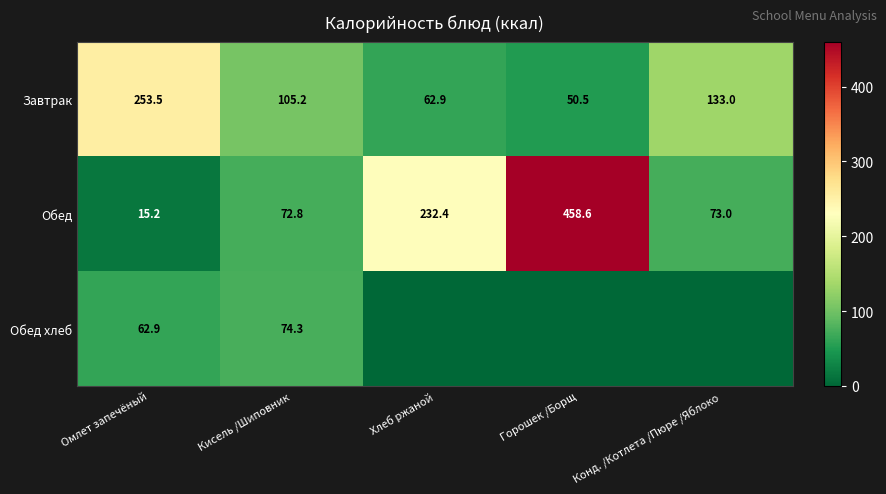

What value does the Обед series have at Конд. /Котлета /Пюре /Яблоко?

73.0